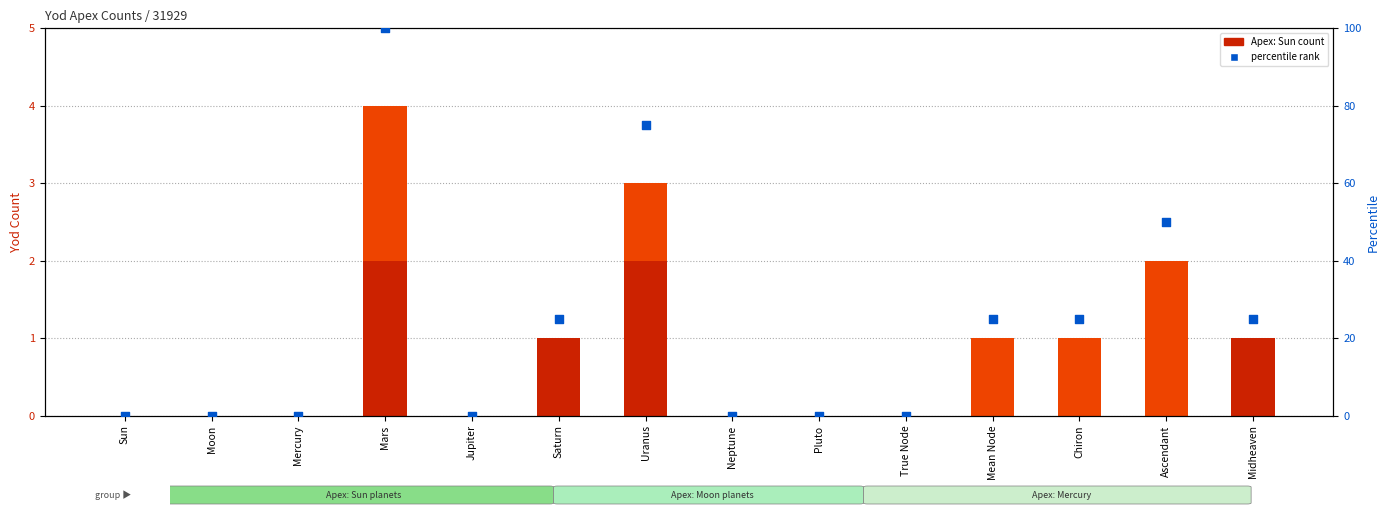

What is the total value across all series at Ascendant?

52